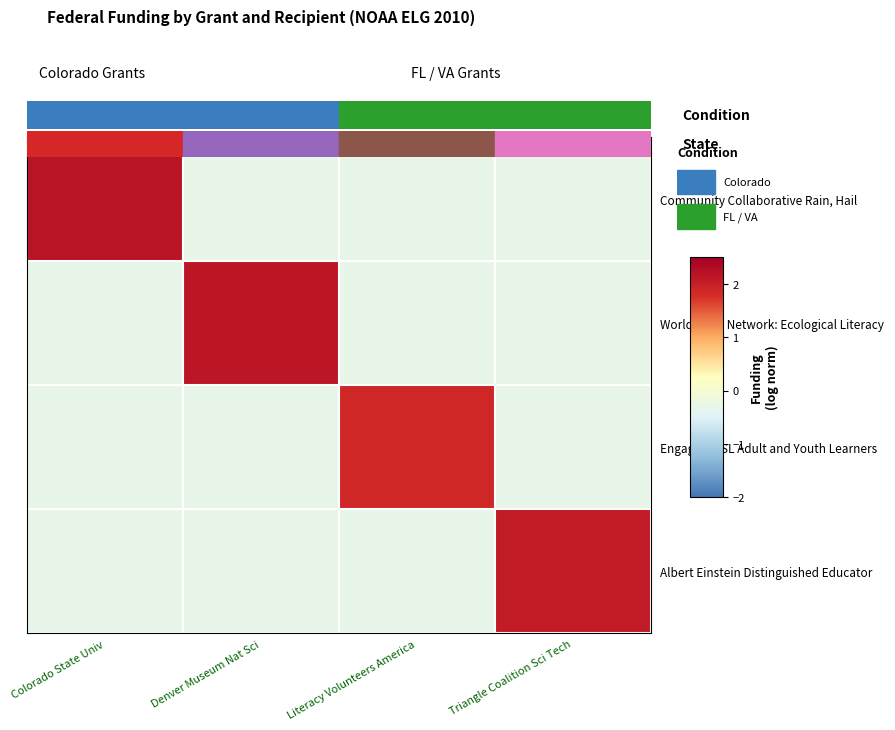

At Colorado State Univ, list the series in order from smallest to largest.

Worldviews Network: Ecological Literacy, Engaging ESL Adult and Youth Learners, Albert Einstein Distinguished Educator, Community Collaborative Rain, Hail